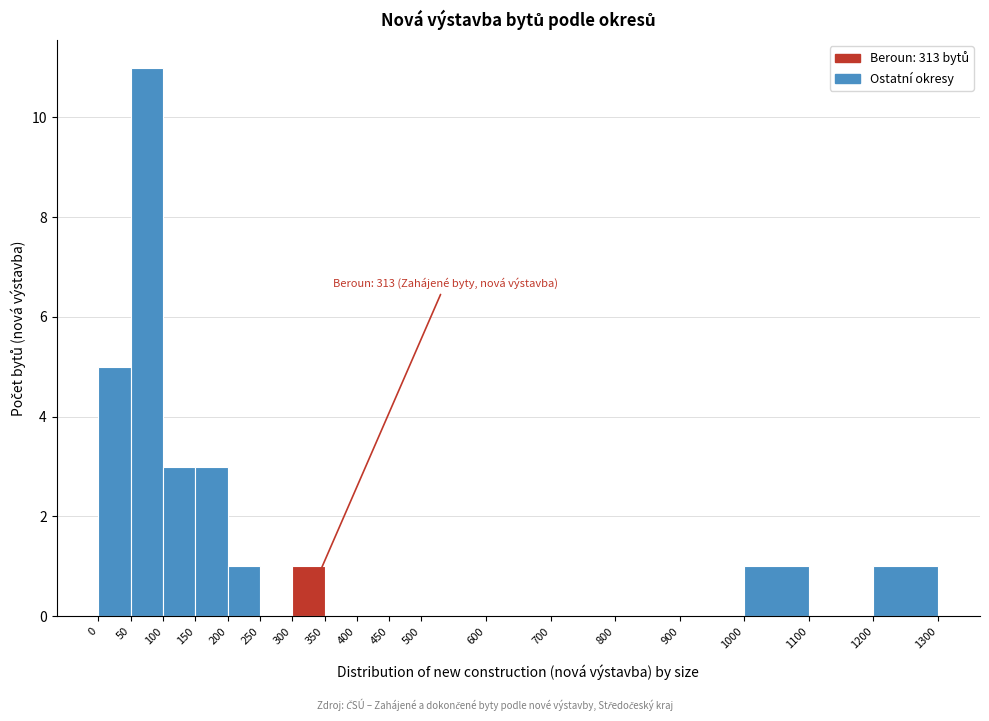

Over which range of the x-axis is the bar tallest?

50 to 100